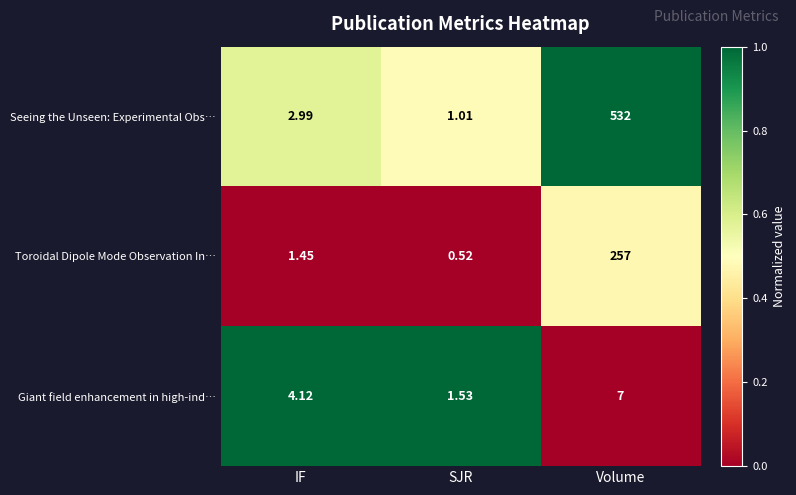

At which label does Toroidal Dipole Mode Observation In… reach its minimum?

SJR